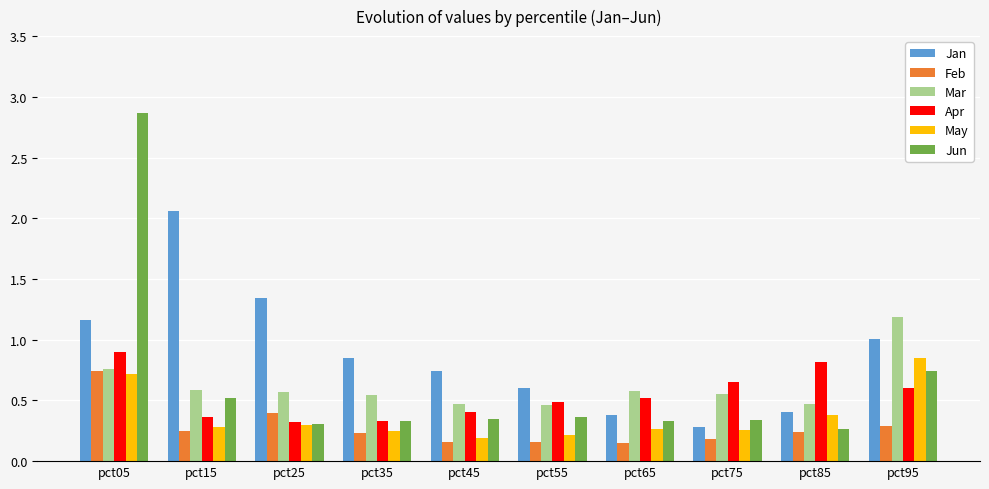

Which series has the largest total across all categories?

Jan